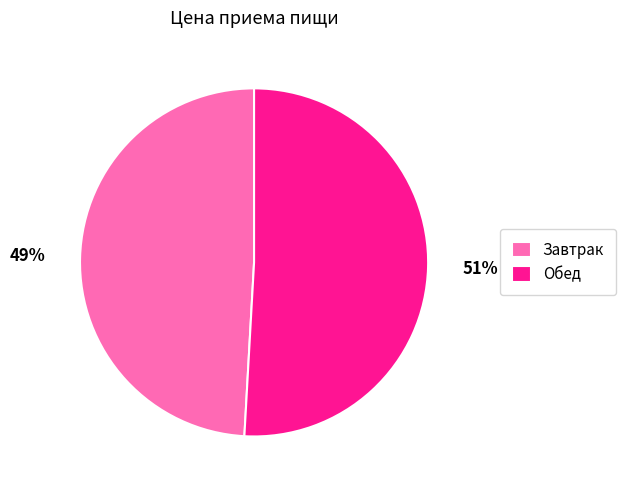

How many slices are in this pie chart?

2